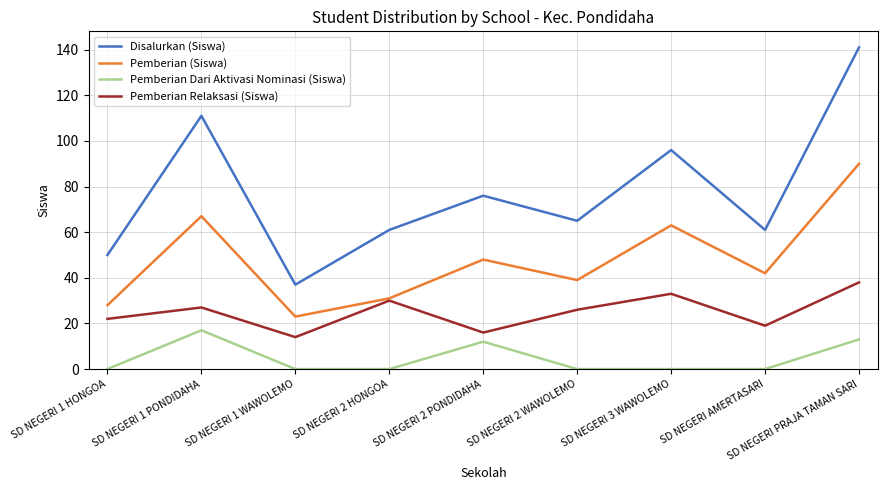

At SD NEGERI 1 WAWOLEMO, list the series in order from smallest to largest.

Pemberian Dari Aktivasi Nominasi (Siswa), Pemberian Relaksasi (Siswa), Pemberian (Siswa), Disalurkan (Siswa)